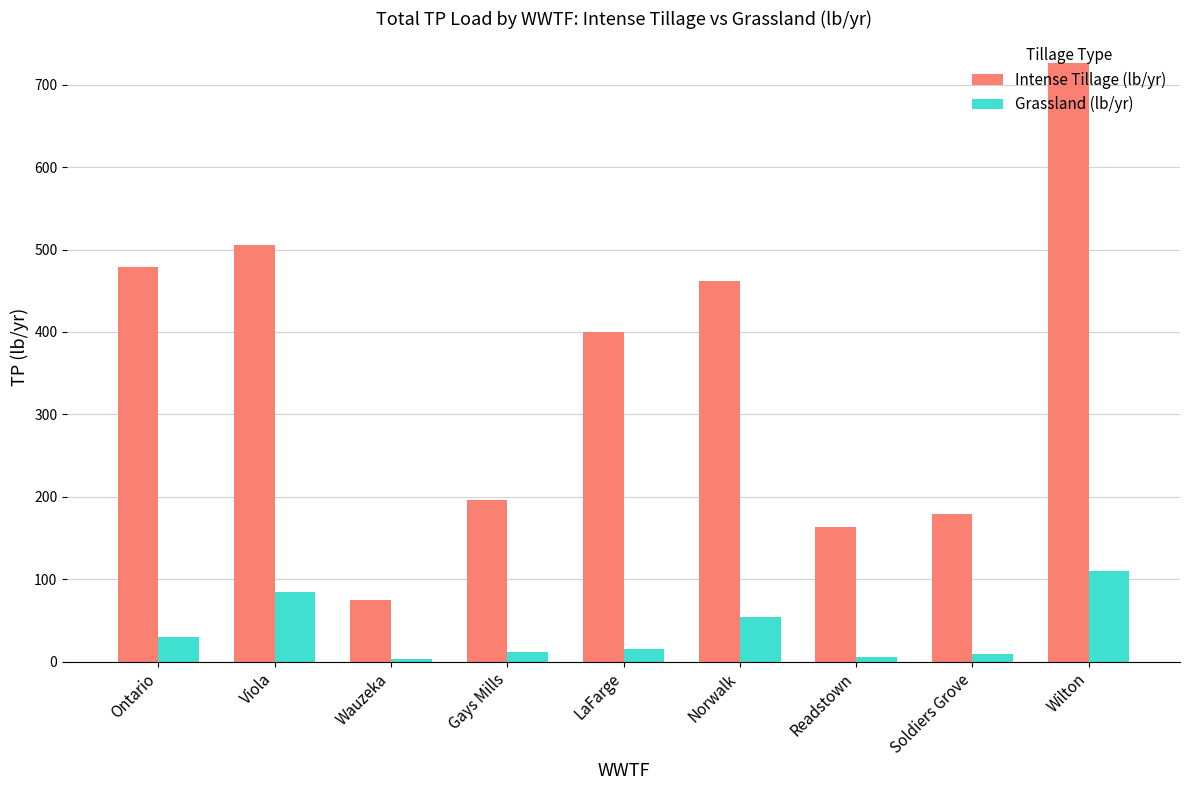

At which label is Intense Tillage (lb/yr) closest to 400?

LaFarge